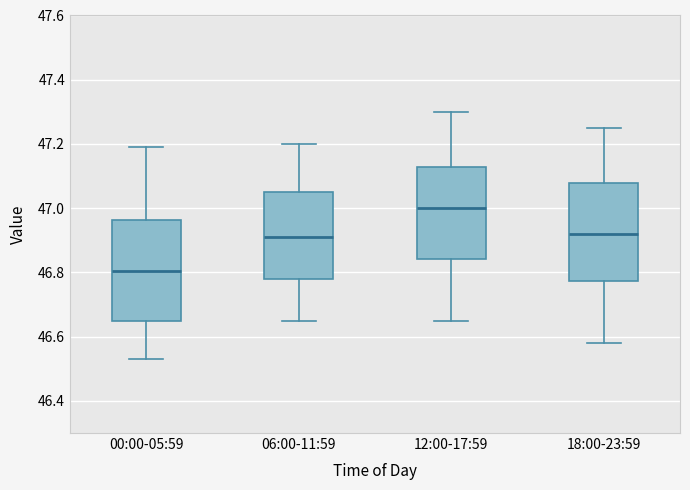

Reading left to right, transcribe this box plot: for each box, give where its median line is, the range the box spans, and where its two whiskers end, as read against the y-axis. The values are not printed on the chart, so give them approximately, as read against the axis.

00:00-05:59: median 46.80, box 46.64 to 46.96, whiskers 46.54 to 47.20
06:00-11:59: median 46.92, box 46.78 to 47.06, whiskers 46.66 to 47.20
12:00-17:59: median 47.00, box 46.84 to 47.12, whiskers 46.66 to 47.30
18:00-23:59: median 46.92, box 46.78 to 47.08, whiskers 46.58 to 47.26